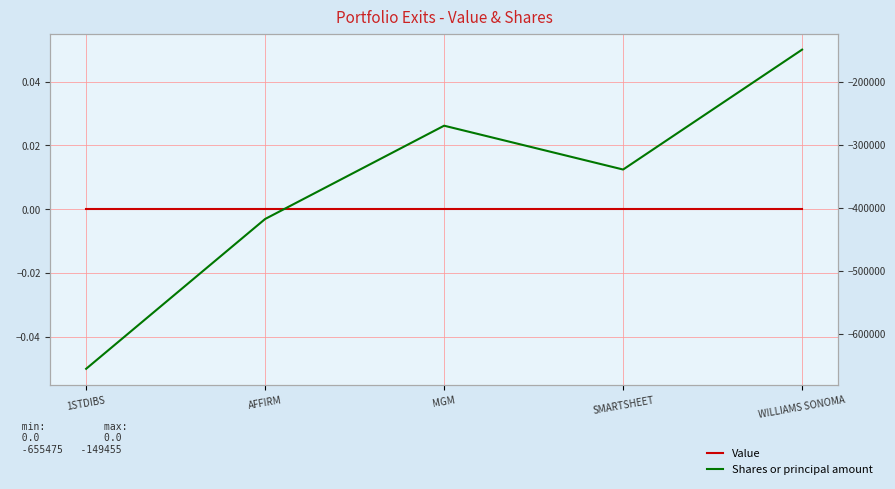

Is the value of Value at SMARTSHEET greater than the value of Shares or principal amount at MGM?

Yes